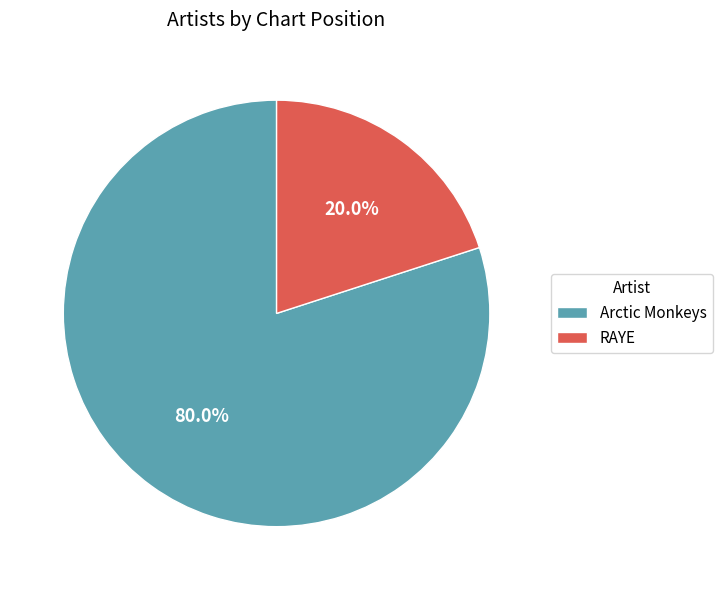

What percentage do Arctic Monkeys and RAYE together represent?

100.0%